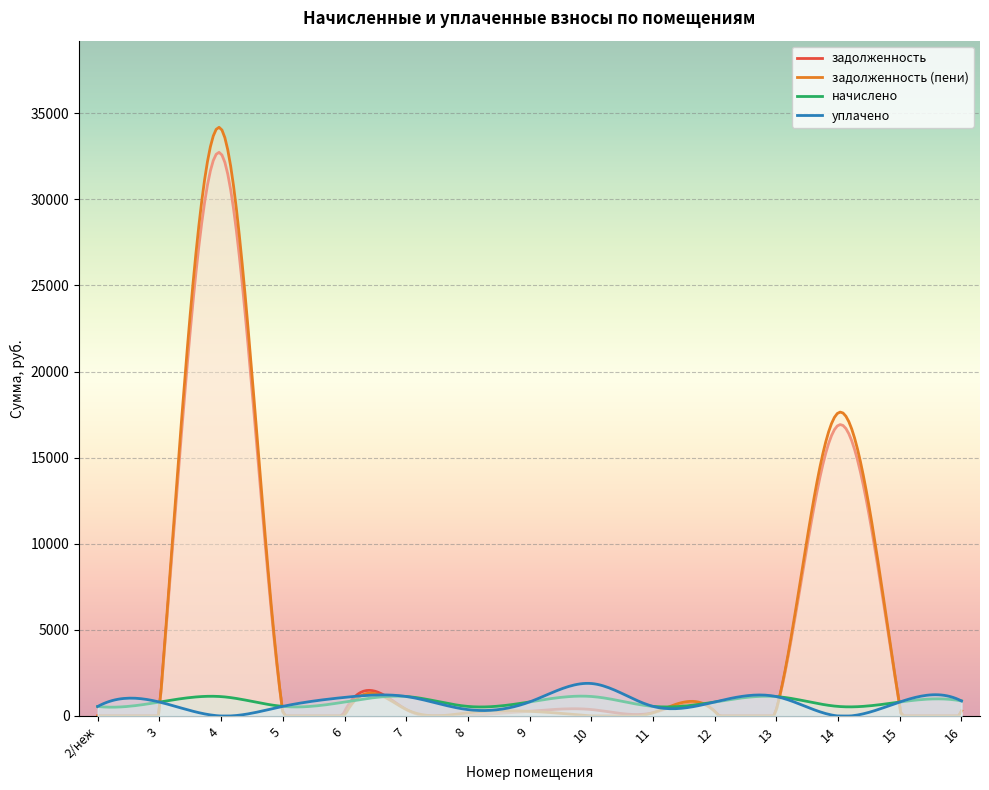

The уплачено series shows 490.3 at 8. True or false?

False